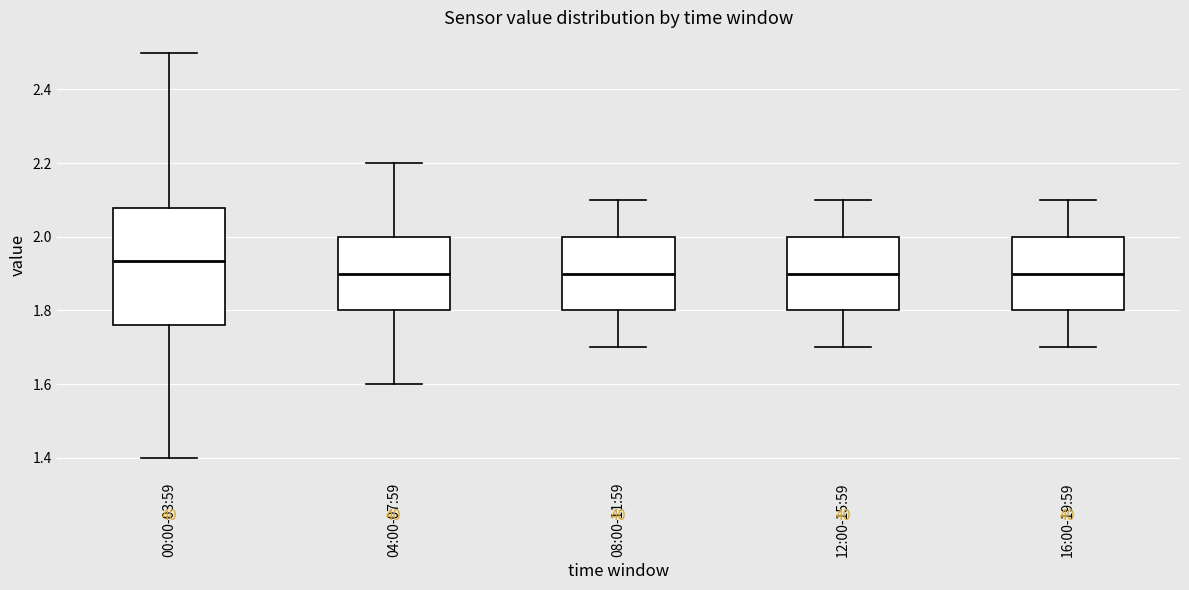

Reading left to right, read every box against the y-axis: the position of its median line, the range the box covers, and the ends of its whiskers. The values are not printed on the chart, so give them approximately, as read against the axis.

00:00-03:59: median 1.94, box 1.76 to 2.08, whiskers 1.40 to 2.50
04:00-07:59: median 1.90, box 1.80 to 2.00, whiskers 1.60 to 2.20
08:00-11:59: median 1.90, box 1.80 to 2.00, whiskers 1.70 to 2.10
12:00-15:59: median 1.90, box 1.80 to 2.00, whiskers 1.70 to 2.10
16:00-19:59: median 1.90, box 1.80 to 2.00, whiskers 1.70 to 2.10